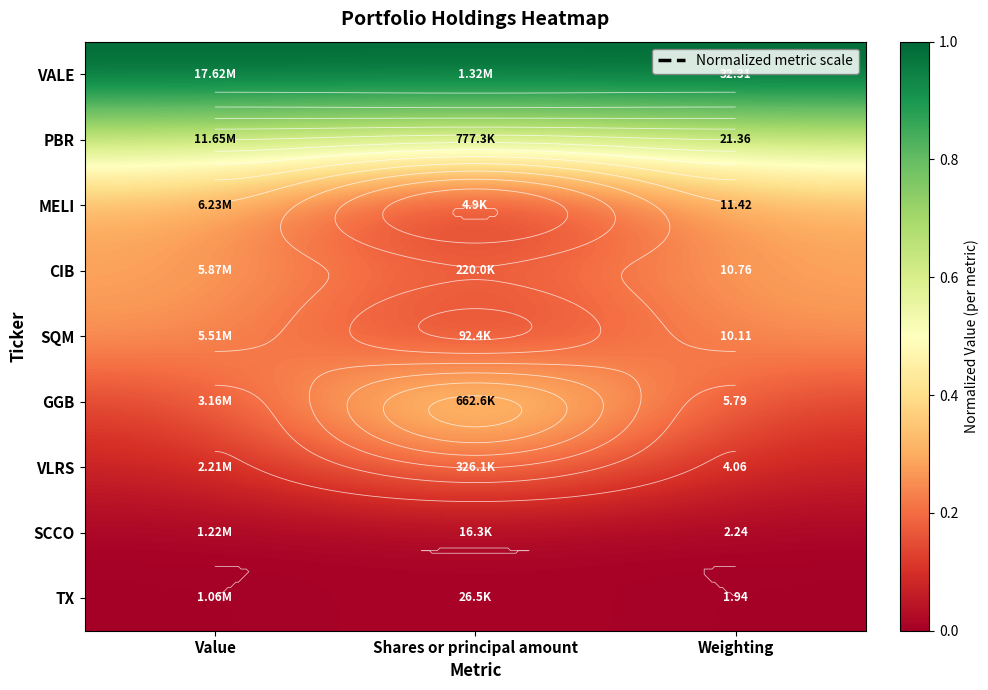

What is the approximate value of VLRS at Shares or principal amount?

0.2